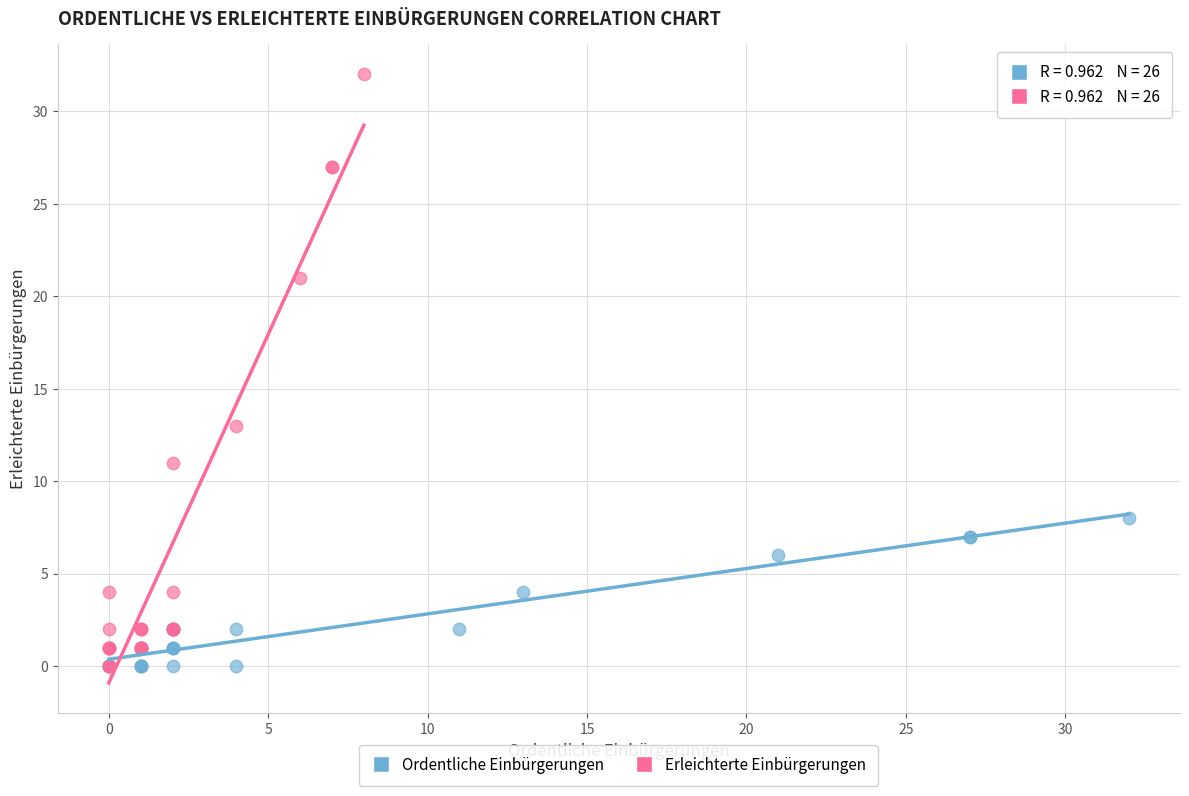

Which series has the largest Y range (max minus min)?

Erleichterte Einbürgerungen